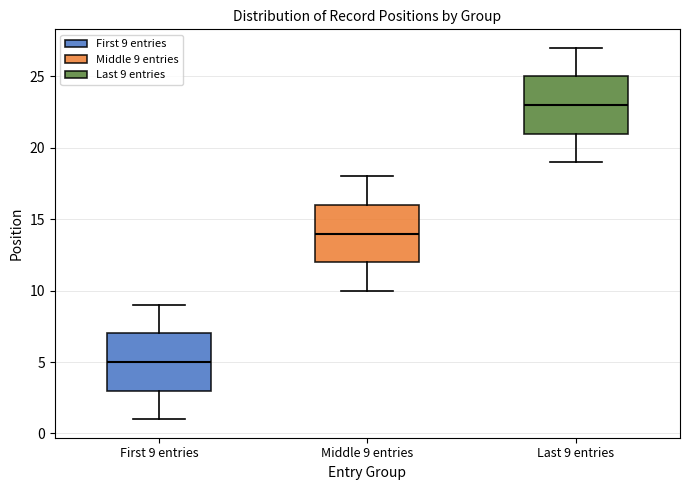

Which box's median line is the lowest?

First 9 entries